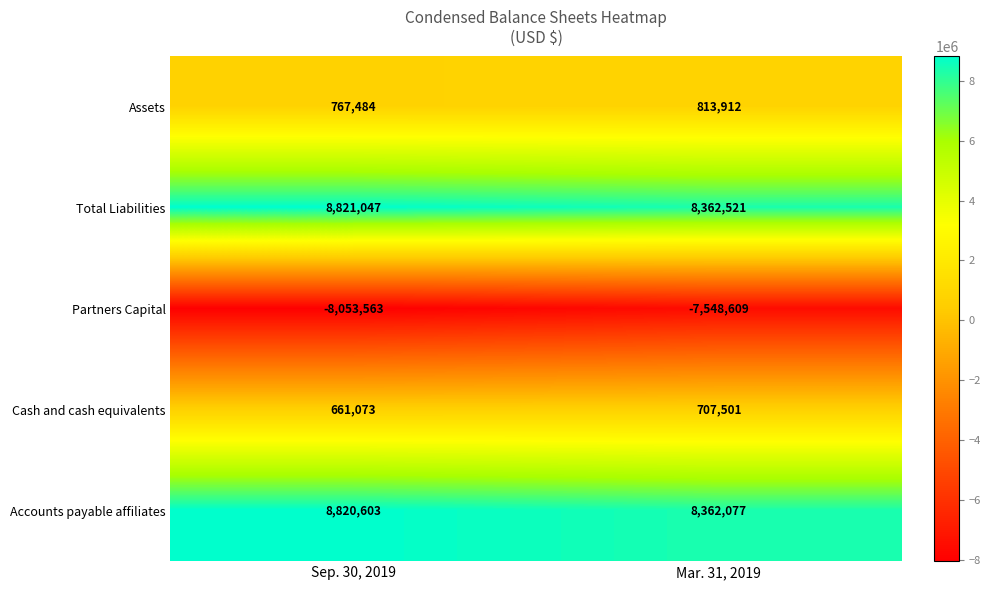

Between Sep. 30, 2019 and Mar. 31, 2019, which series saw the biggest shift?

Partners Capital